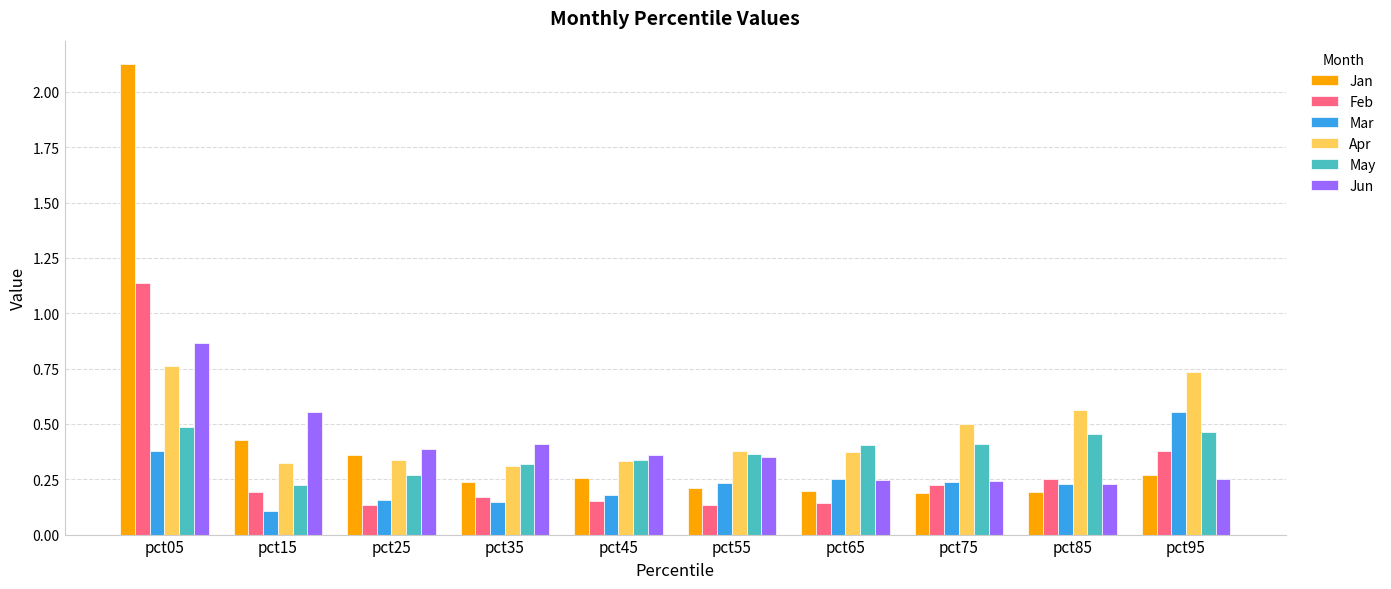

At how many categories does at least one series exceed 0?

10